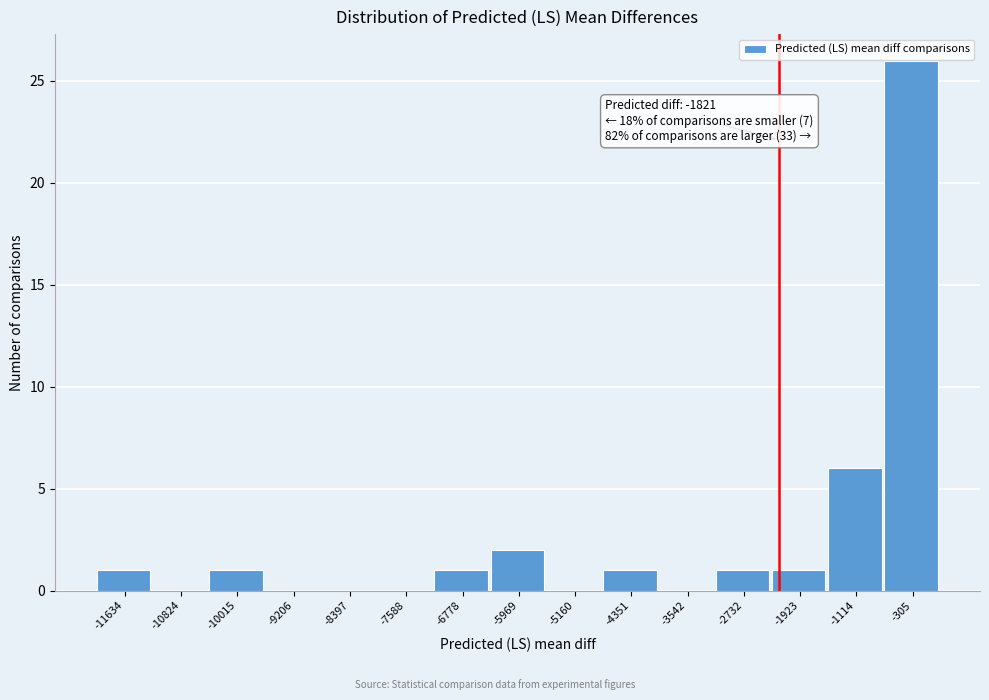

Reading left to right, transcribe all the data shown in this chart.

-11634=1	-10824=0	-10015=1	-9206=0	-8397=0	-7588=0	-6778=1	-5969=2	-5160=0	-4351=1	-3542=0	-2732=1	-1923=1	-1114=6	-305=26